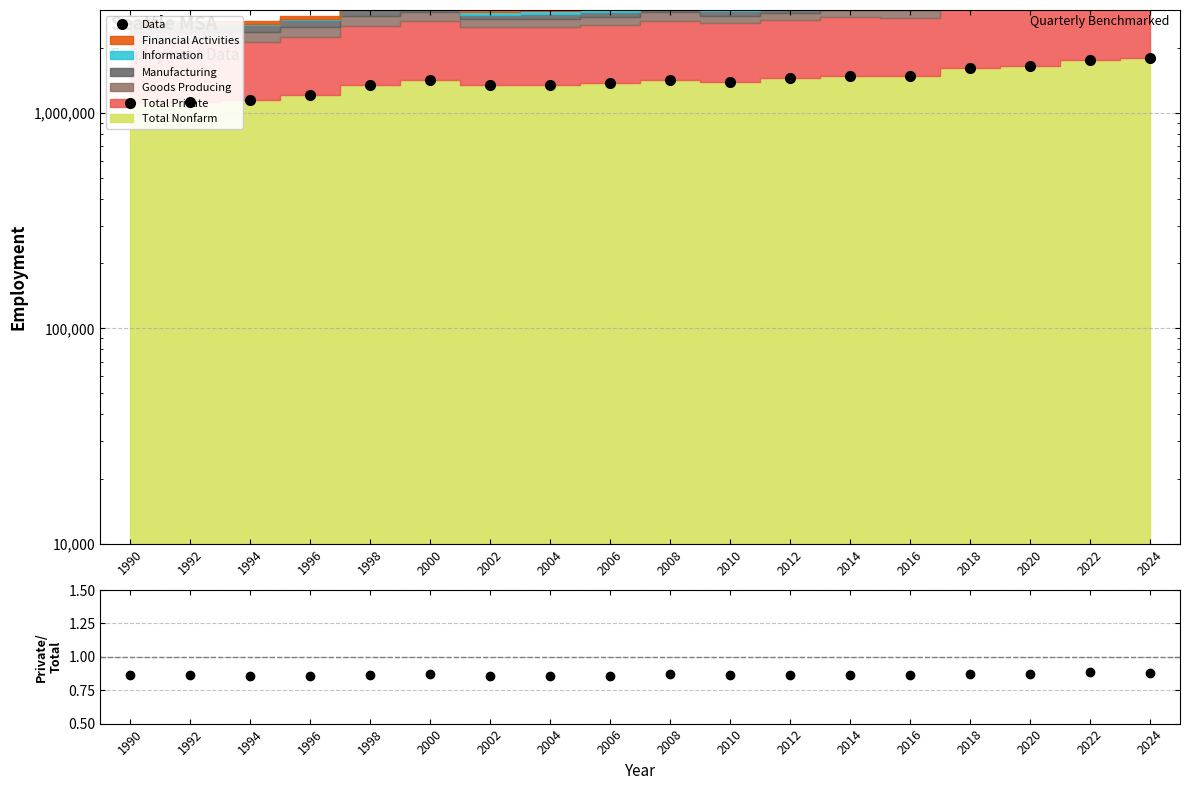

Rank the categories by value from lowest to highest.

1990, 1992, 1994, 1996, 2002, 1998, 2004, 2006, 2010, 2008, 2000, 2012, 2016, 2014, 2018, 2020, 2022, 2024